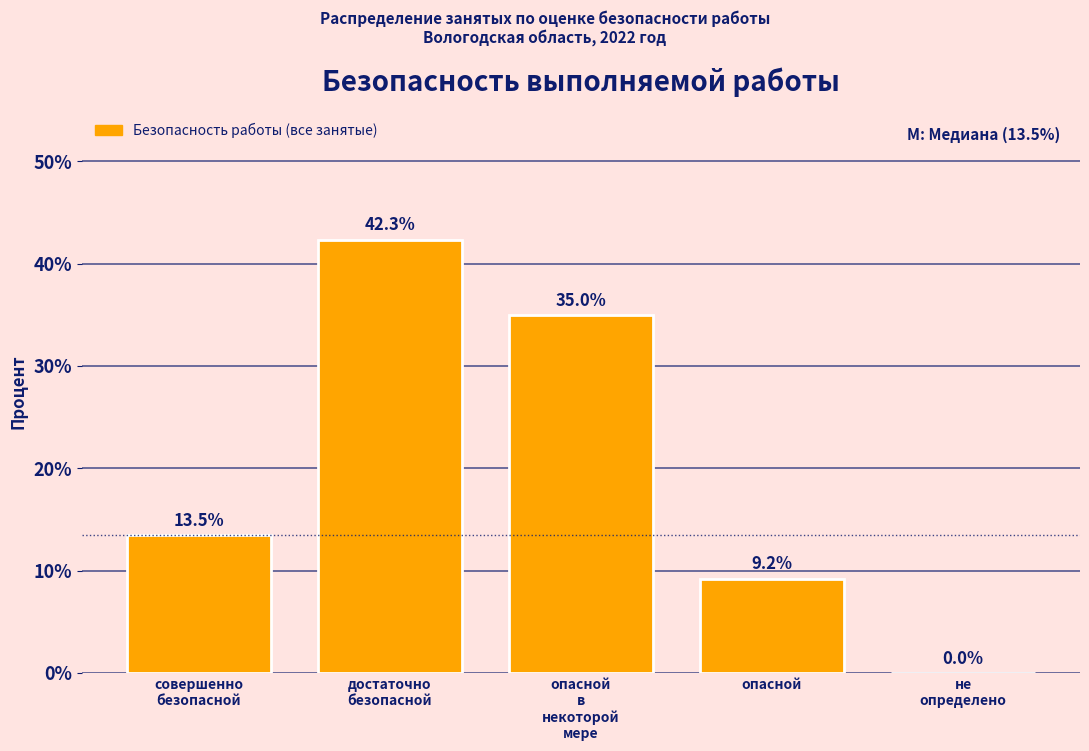

What is the maximum value shown in the chart?

42.3